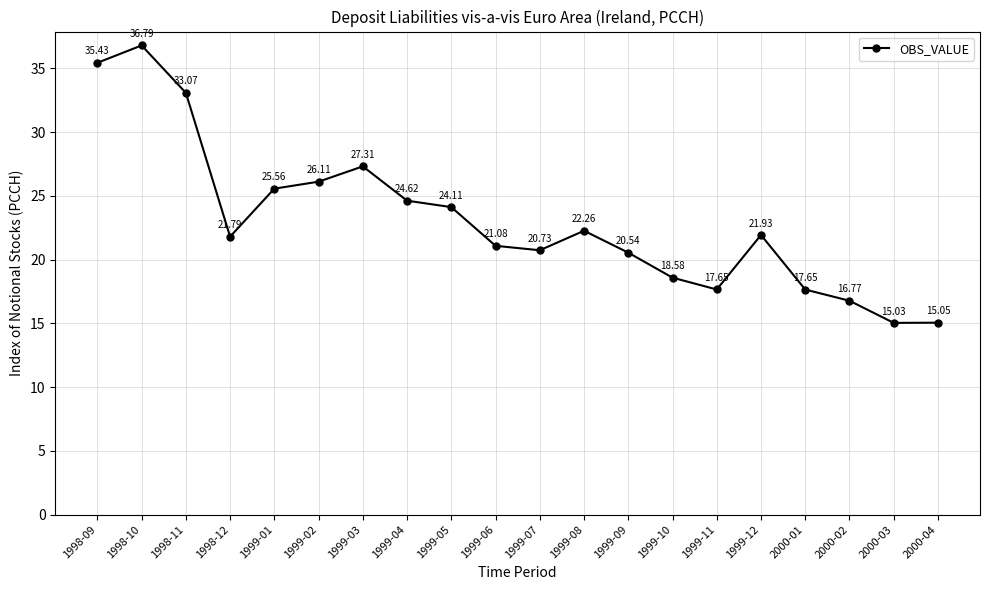

What is the ratio of the value at 1999-02 to the value at 2000-04?

1.7